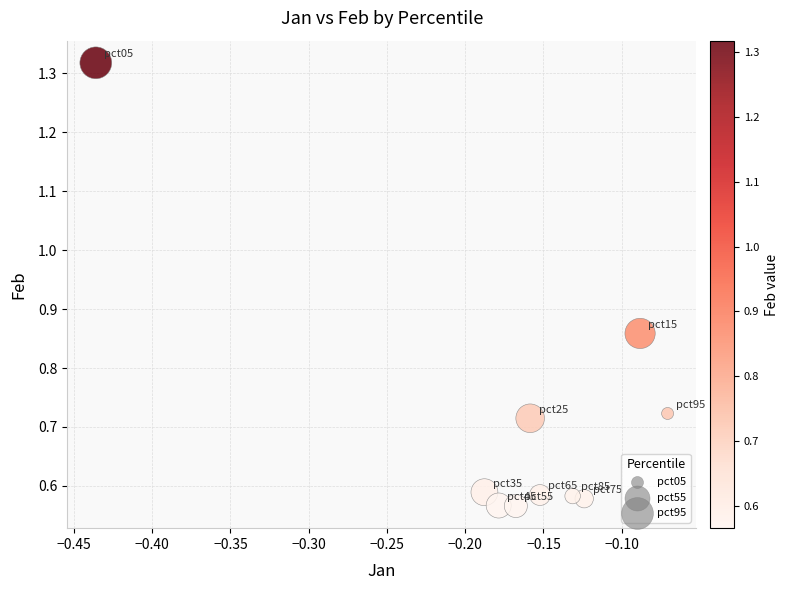

What is the range of Y values (max minus min)?

0.8